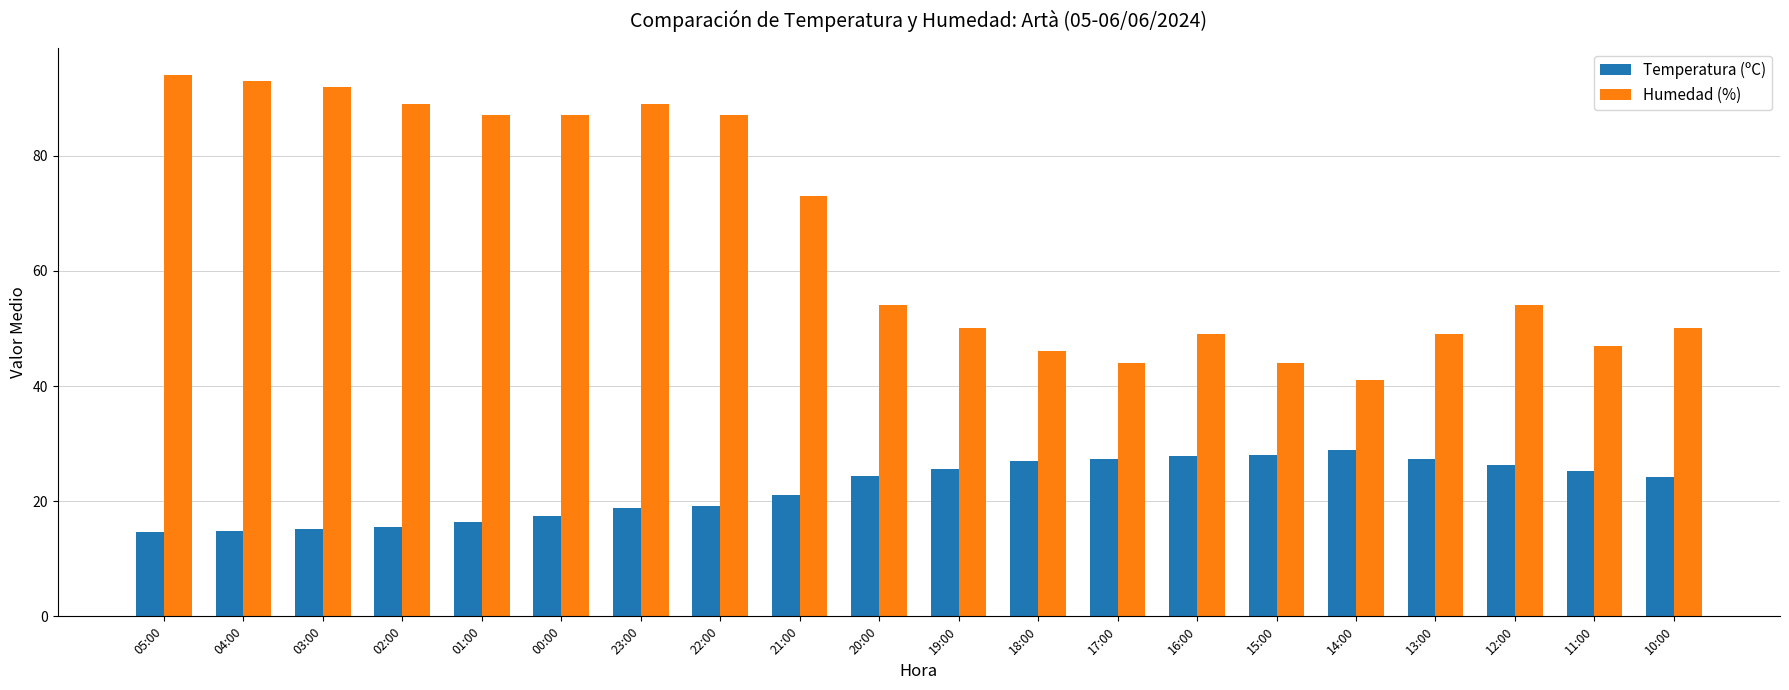

Which series has the largest total across all categories?

Humedad (%)